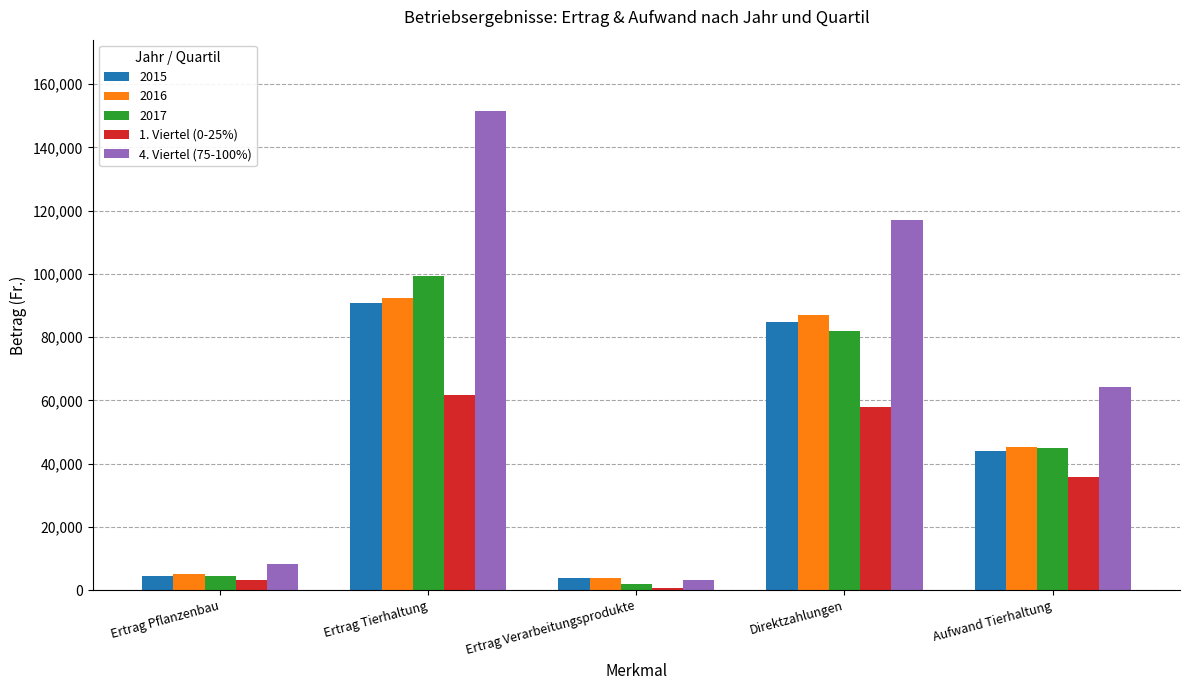

At how many categories does at least one series exceed 84902?

2